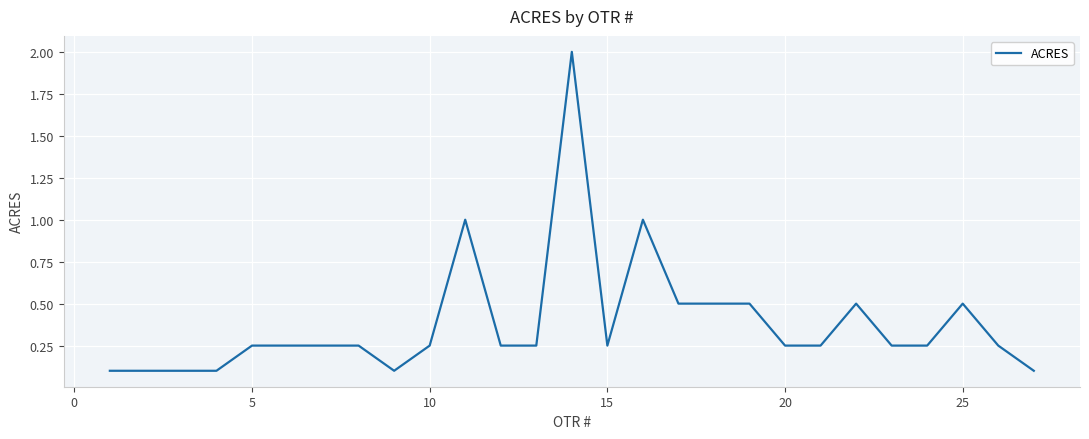

What is the difference between the maximum and minimum values?

1.9